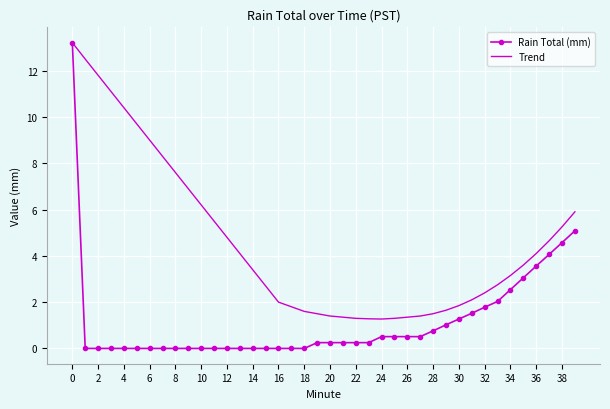

What is the maximum value for Trend?

13.2